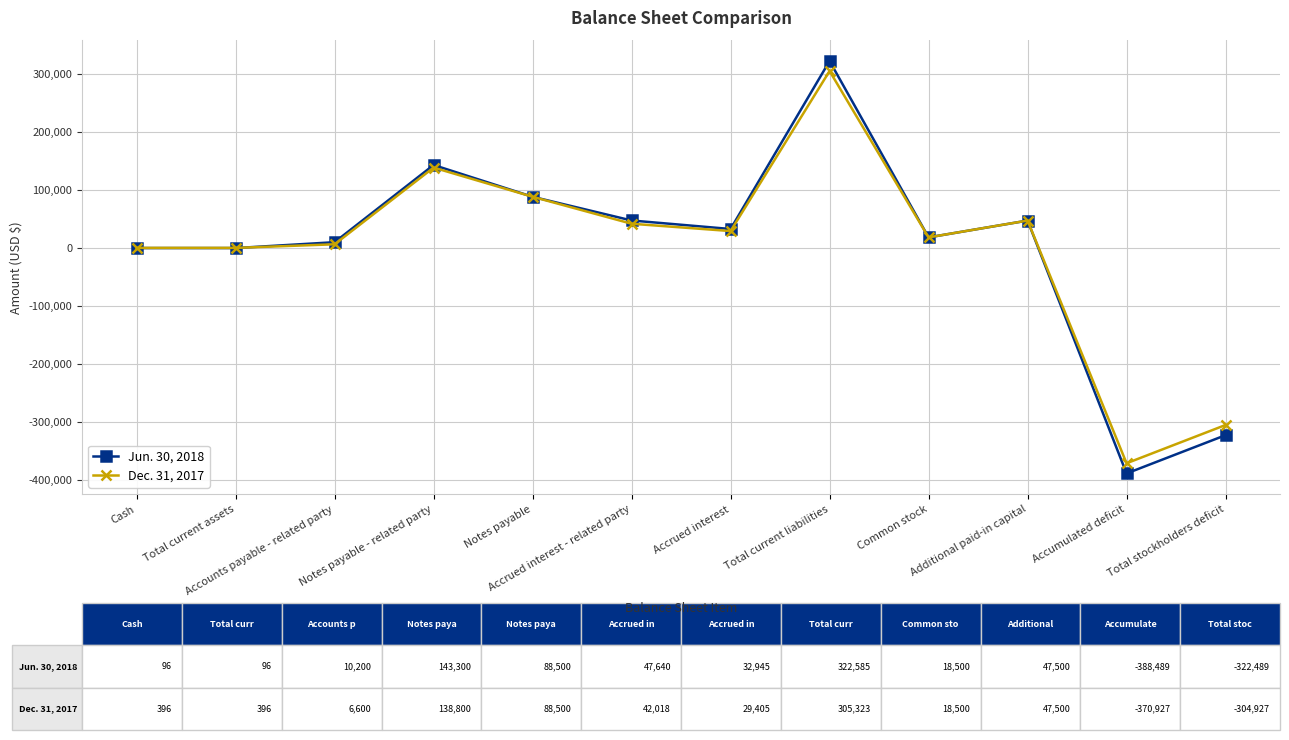

Between Cash and Accounts payable - related party, which series saw the biggest shift?

Jun. 30, 2018